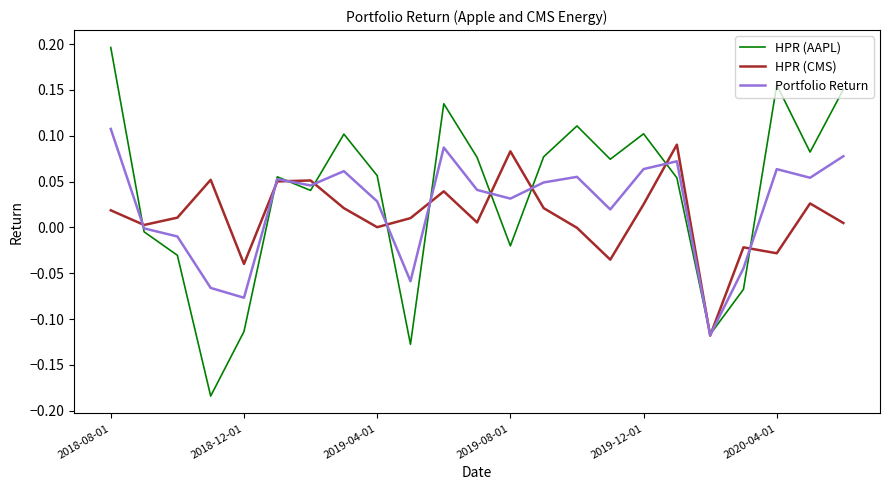

Which series has the largest range (max minus min)?

HPR (AAPL)